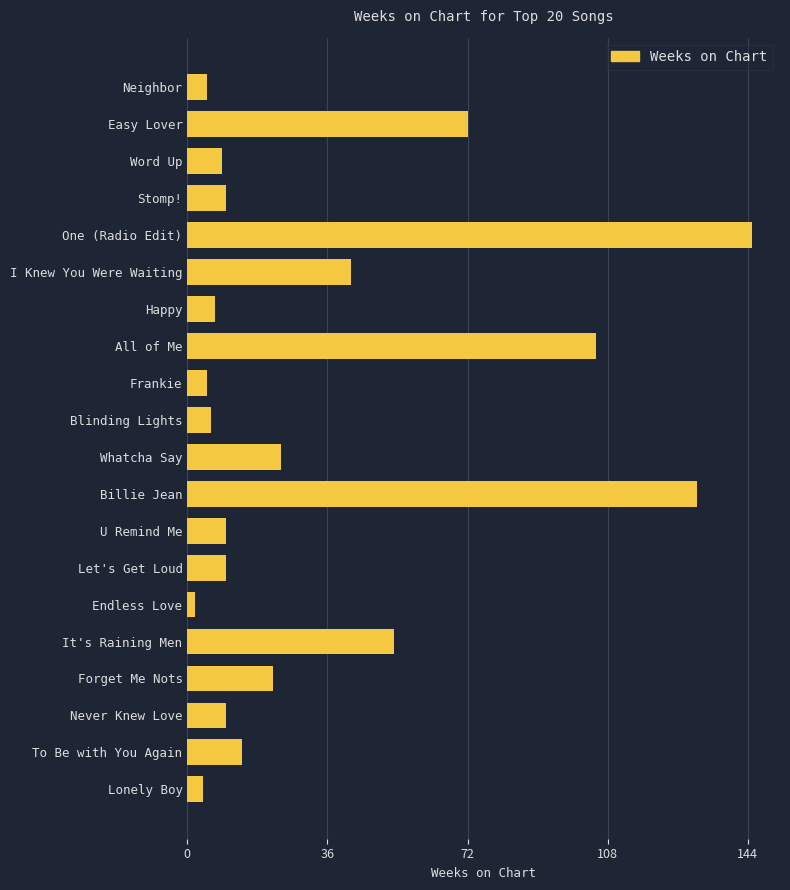

What is the change in value from Stomp! to One (Radio Edit)?

+135